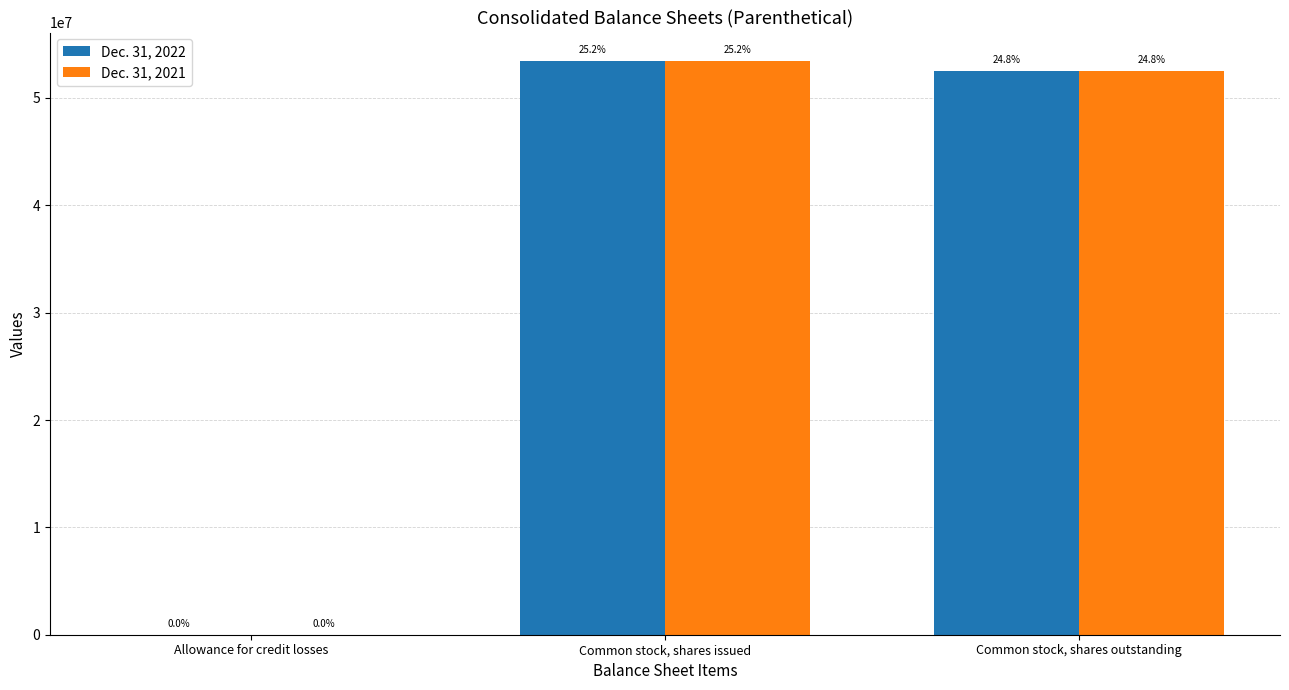

What position from the right is Common stock, shares outstanding?

1